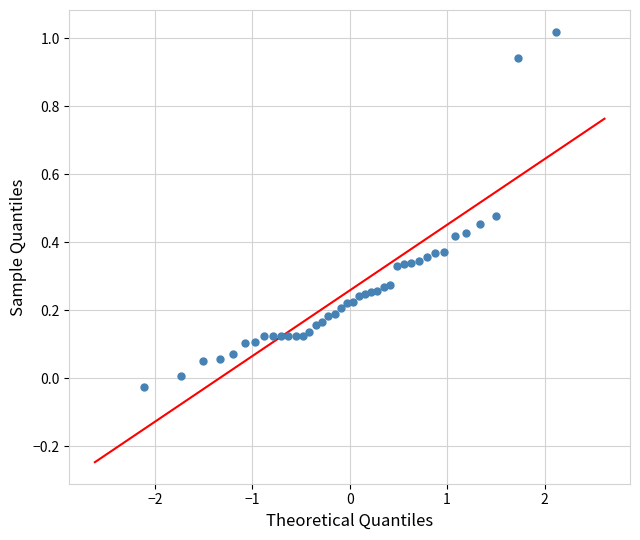

What is the range of X values (max minus min)?

4.2